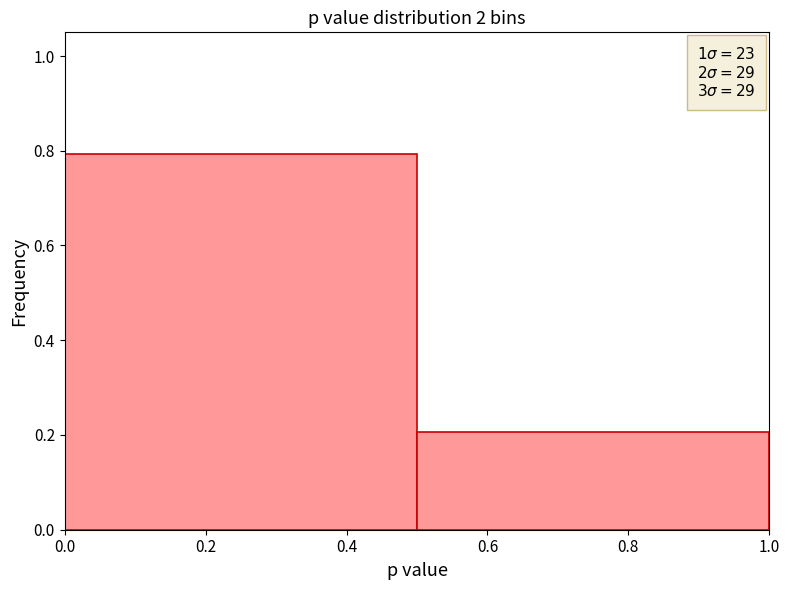

Reading left to right, transcribe this chart: for each bar, give the range it covers on the x-axis and its height. The values are not printed on the chart, so give them approximately, as read against the axis.

0.0 to 0.5: 0.8
0.5 to 1.0: 0.2